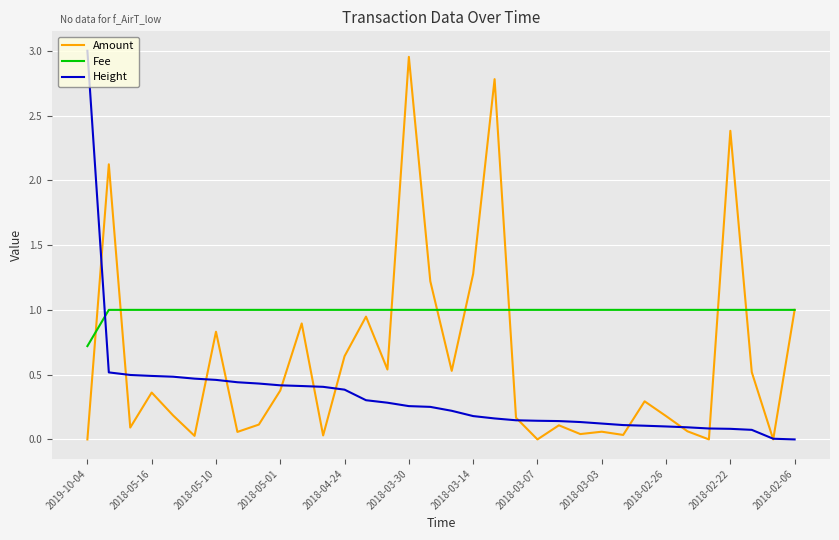

What are all the series names shown in the legend?

Amount, Fee, Height